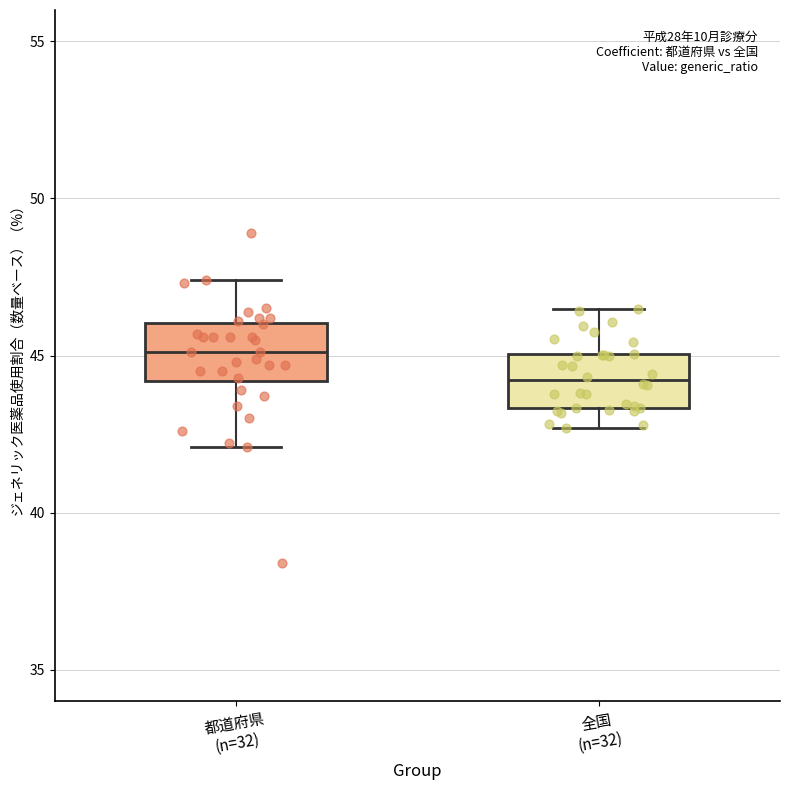

Which box's median line is the highest?

都道府県 (n=32)